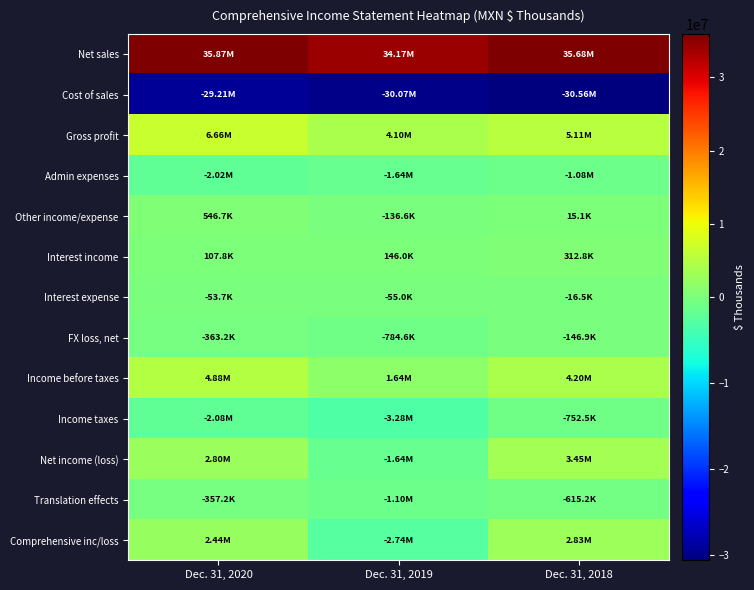

What is the greatest value displayed?

35869314